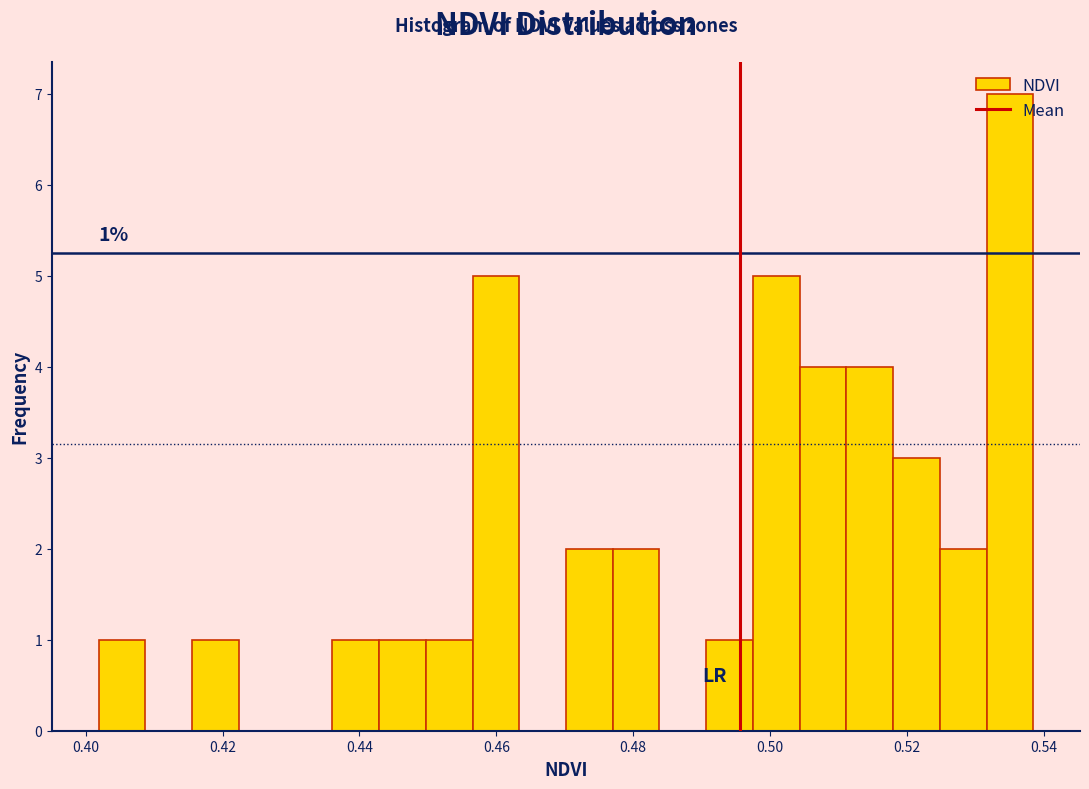

Around what value on the x-axis is the tallest bar? Give the approximate position of its centre, as read against the axis.

0.536